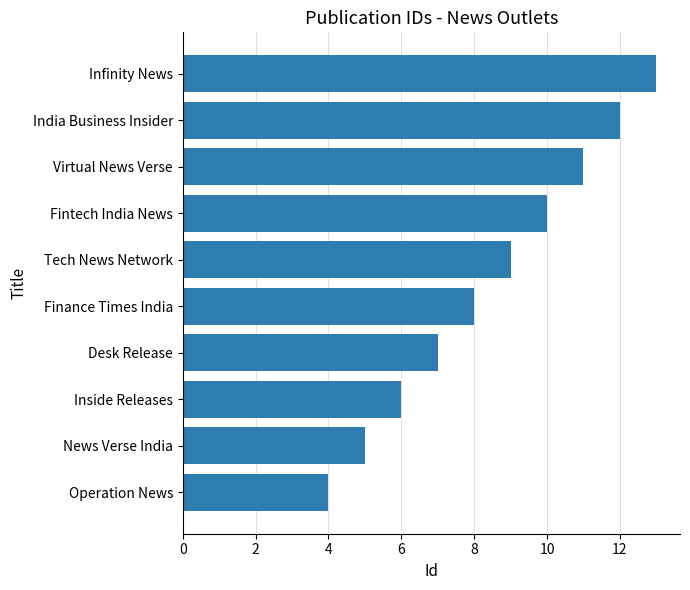

How many data points are less than 9?

5